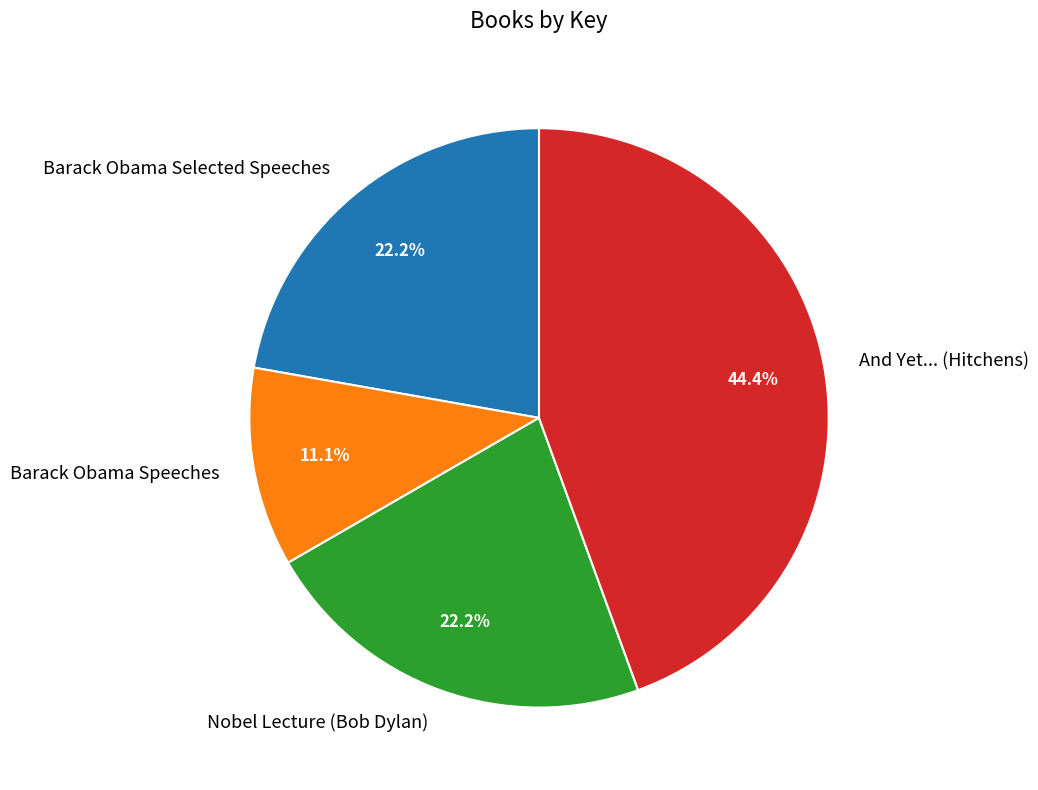

What percentage is NOT represented by And Yet... (Hitchens)?

55.6%